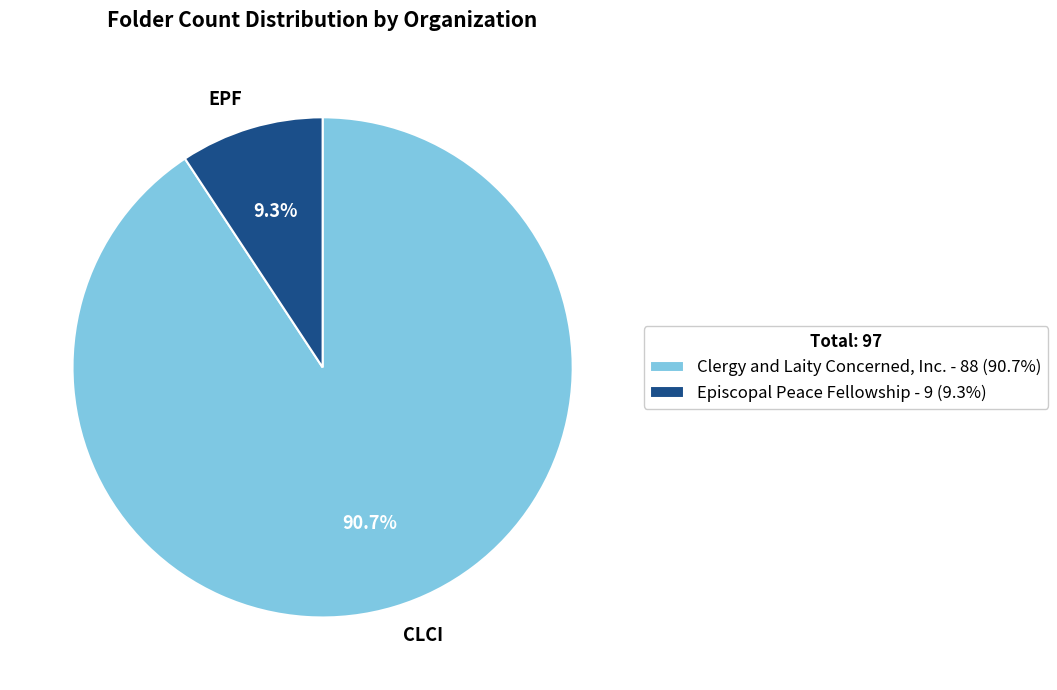

Which slice is the smallest?

Episcopal Peace Fellowship